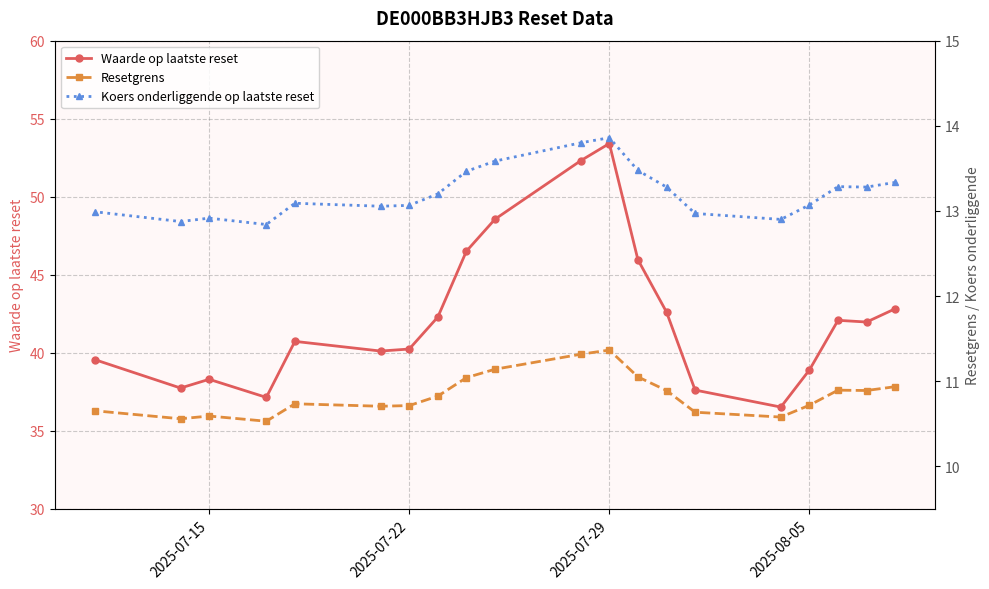

At which label does Waarde op laatste reset reach its peak?

2025-07-29